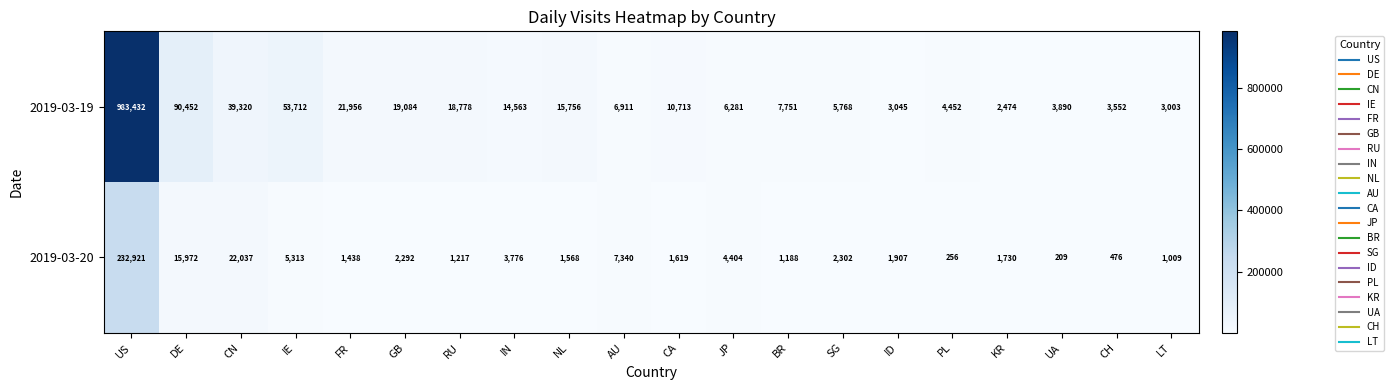

At which category does the chart reach its peak across all series?

US